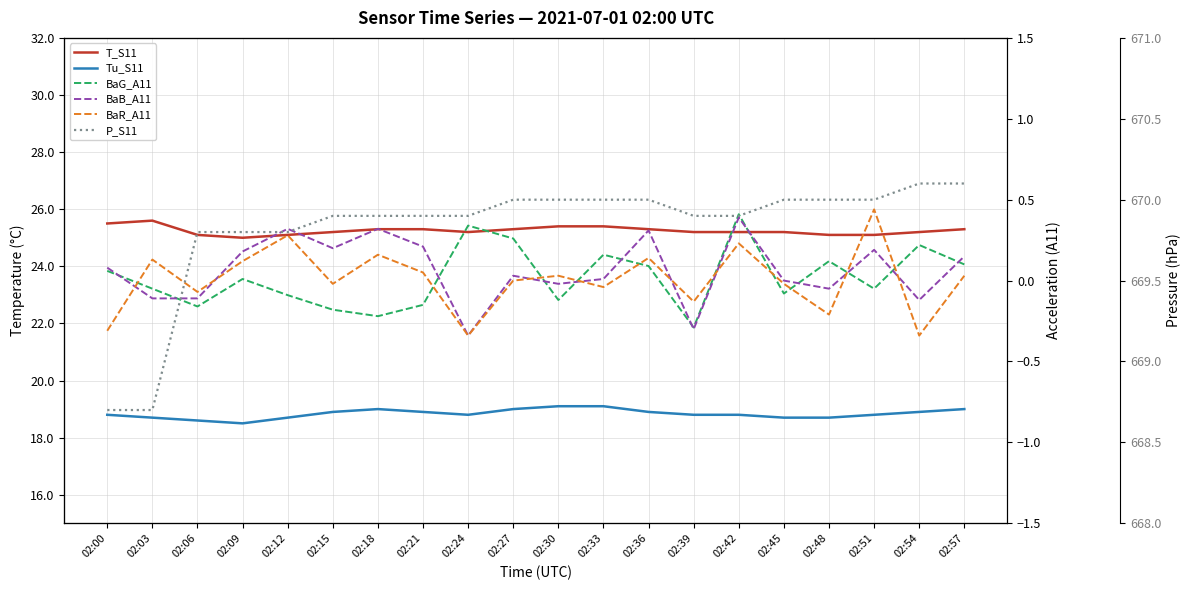

What is the value of the P_S11 point at the 5th from the left?

669.8